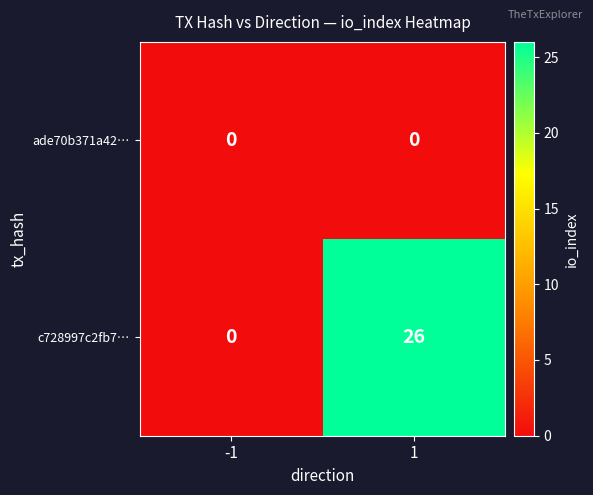

Reading left to right, transcribe all the data shown in this chart.

ade70b371a42…: -1=0	1=0
c728997c2fb7…: -1=0	1=26